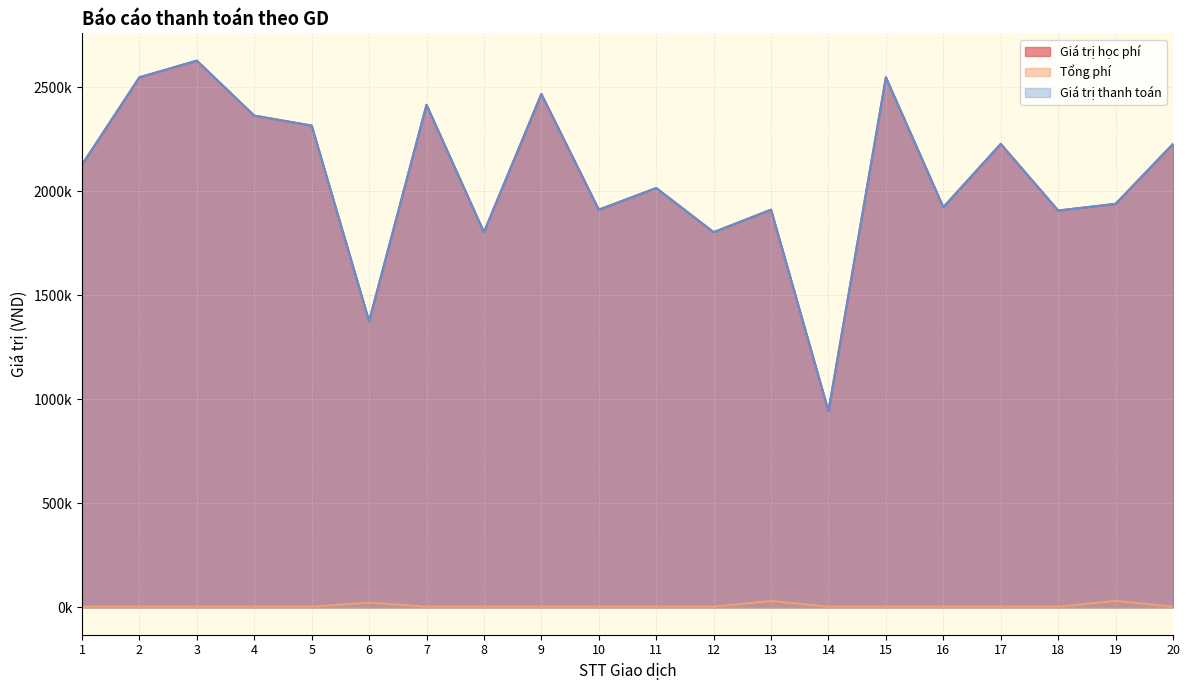

Does the chart display data point markers on the line(s)?

No